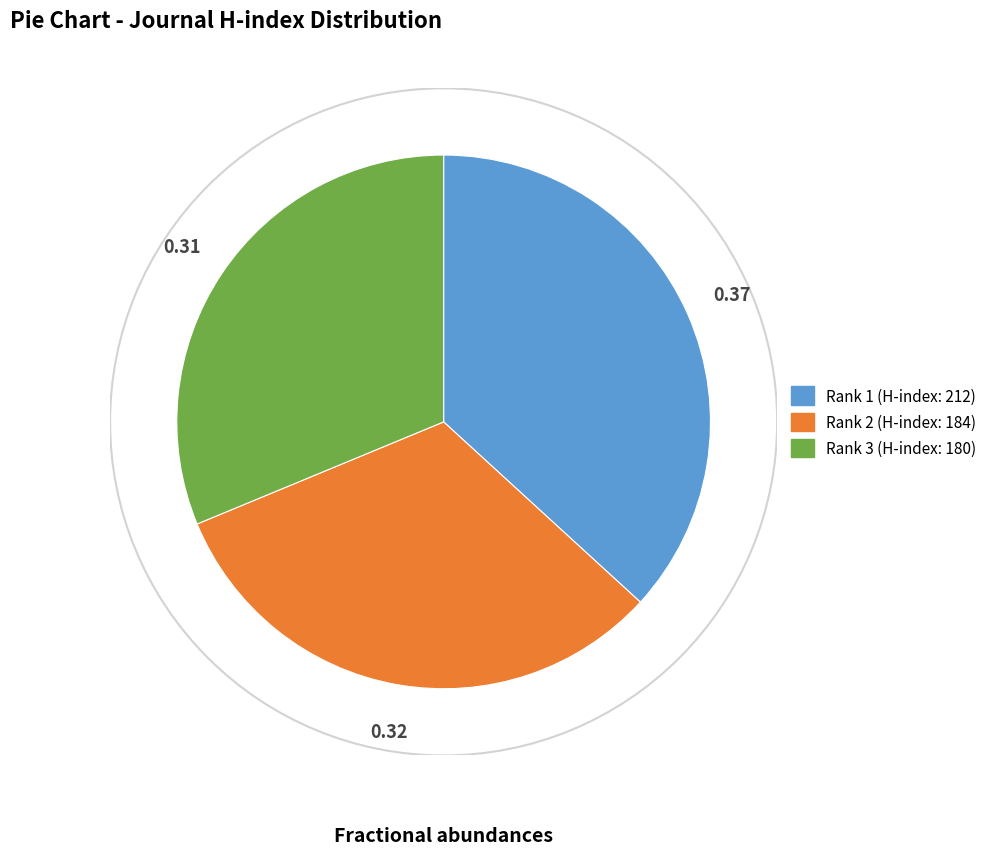

Does Rank 2 (H-index: 184) account for over 50% of the chart?

No